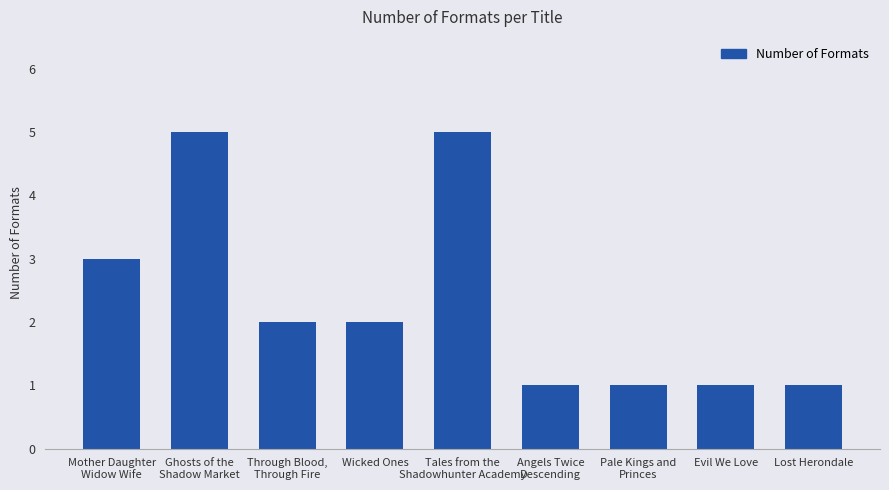

What is the value of the 6th bar from the left?

1